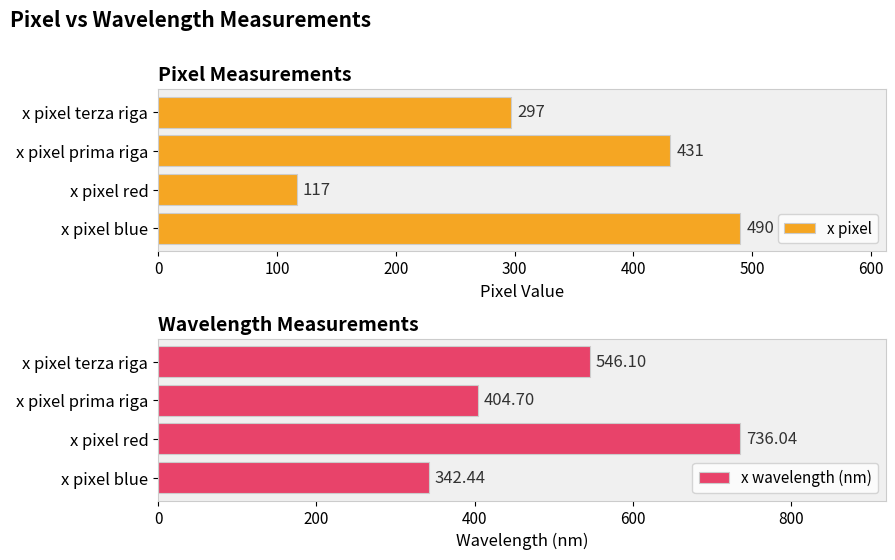

What is the sum of the x pixel values at x pixel blue and x pixel prima riga?

921